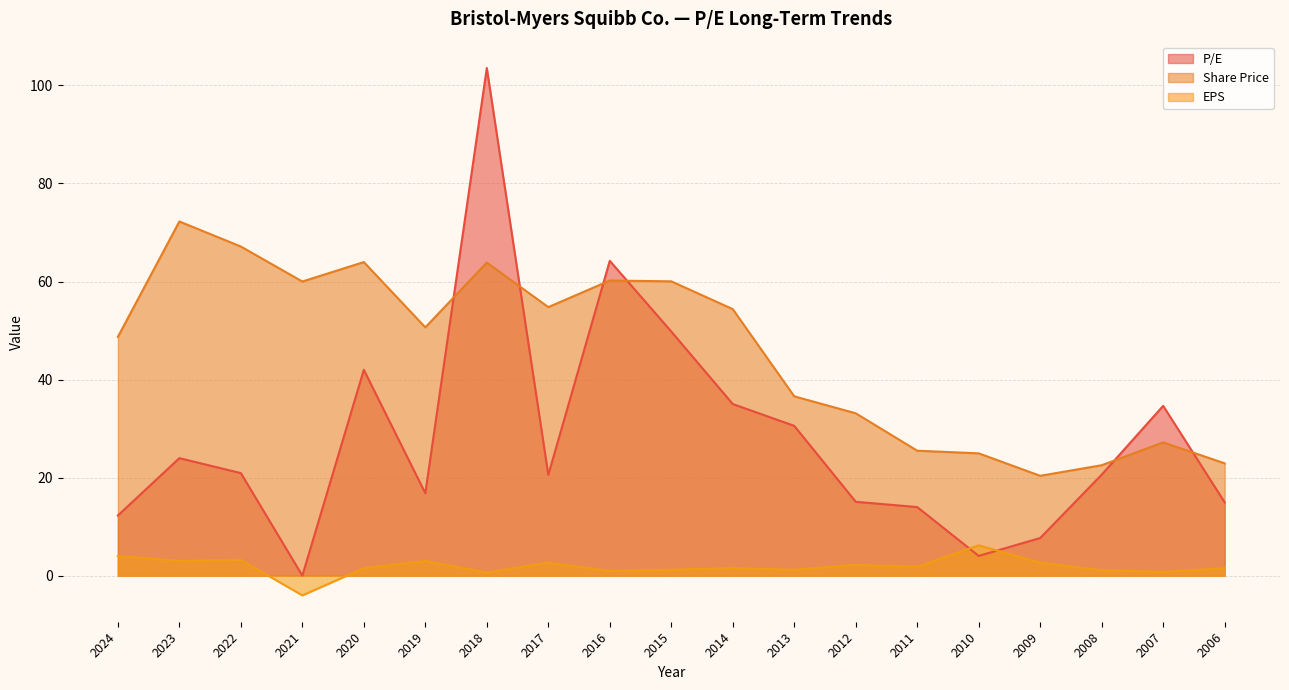

In Share Price, how many points are higher than both neighbors (excluding endpoints)?

5